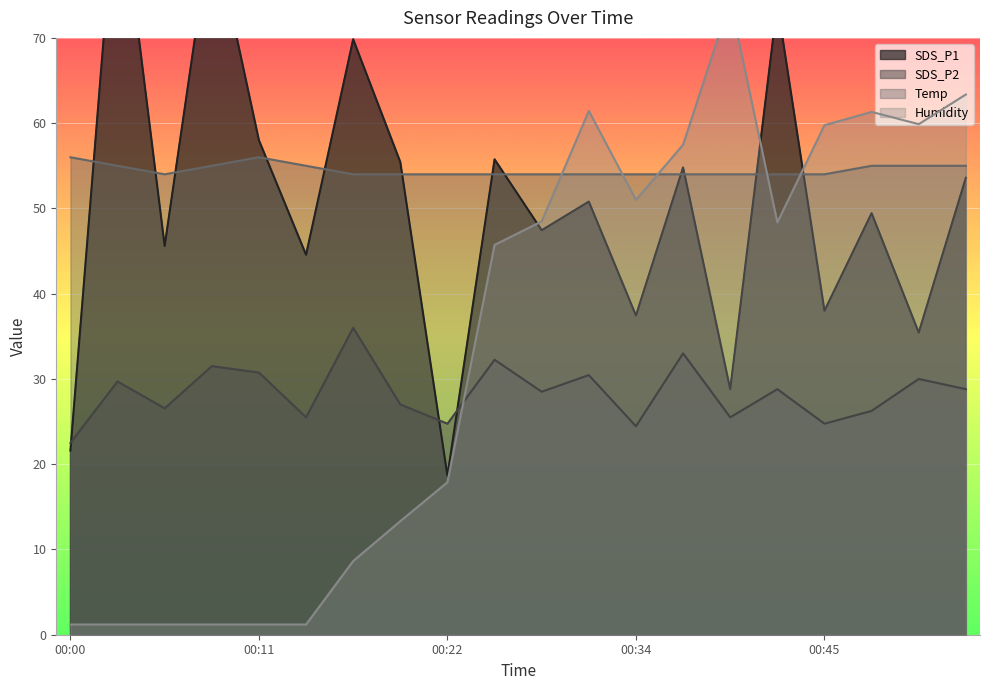

What are all the series names shown in the legend?

SDS_P1, SDS_P2, Temp, Humidity